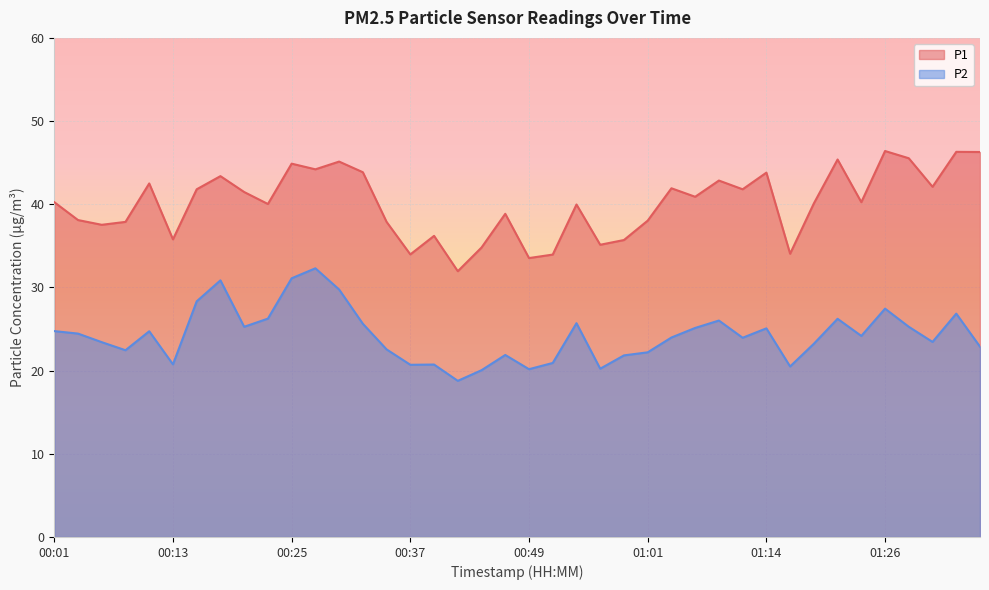

The P1 series shows 51.8 at 00:40. True or false?

False